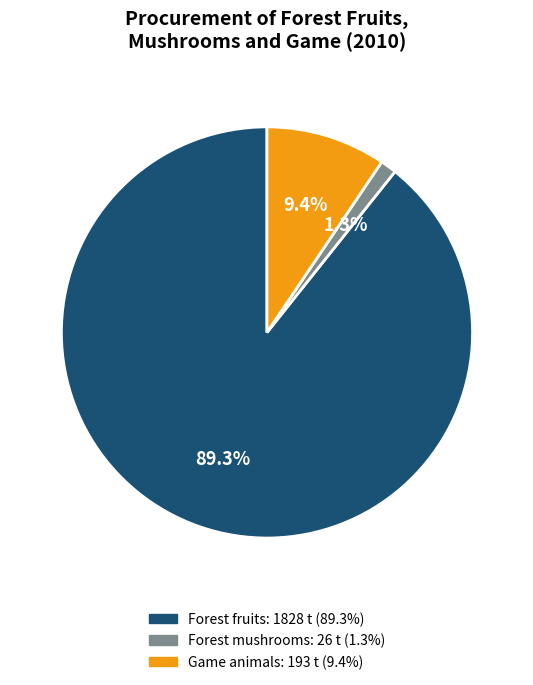

True or false: Game animals accounts for 9% of the total.

True